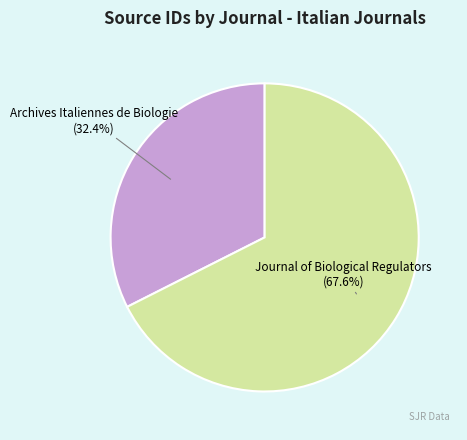

Which category has the biggest portion of the pie?

Journal of Biological Regulators